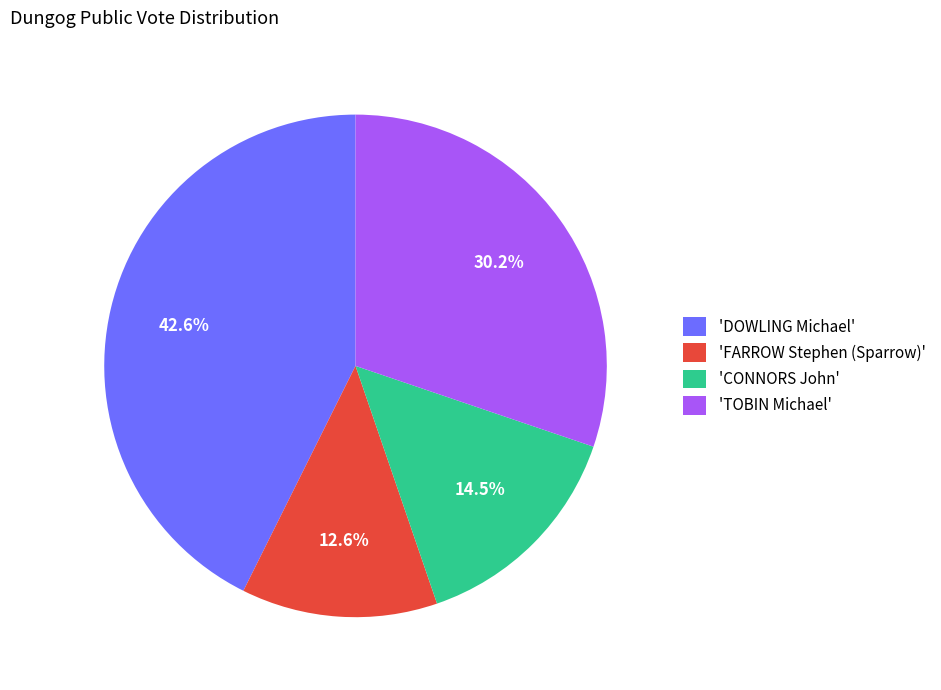

Does any single category account for the majority?

No